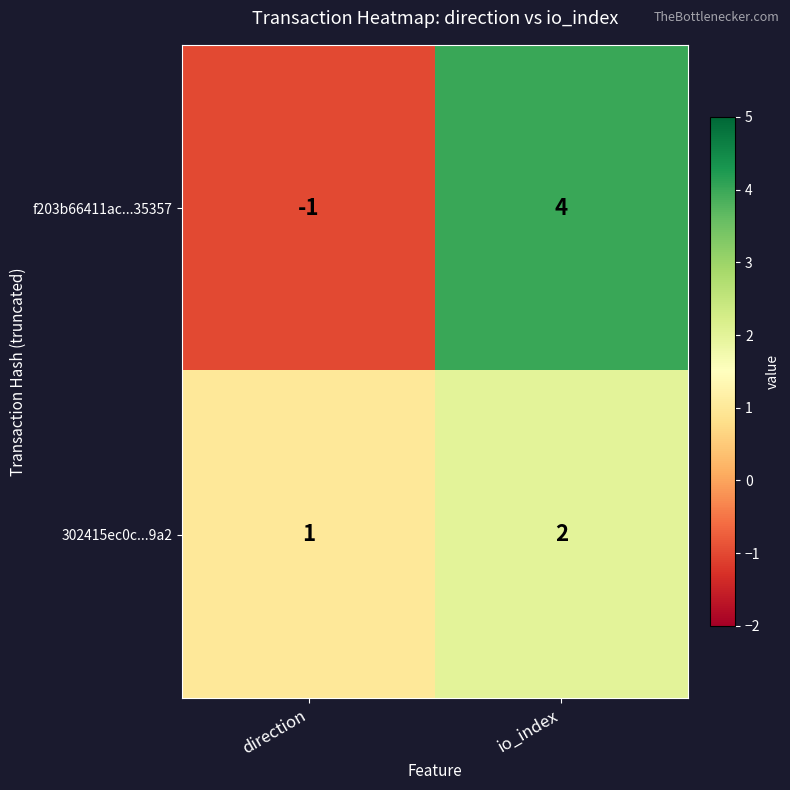

The 302415ec0c...9a2 series shows 0 at direction. True or false?

False